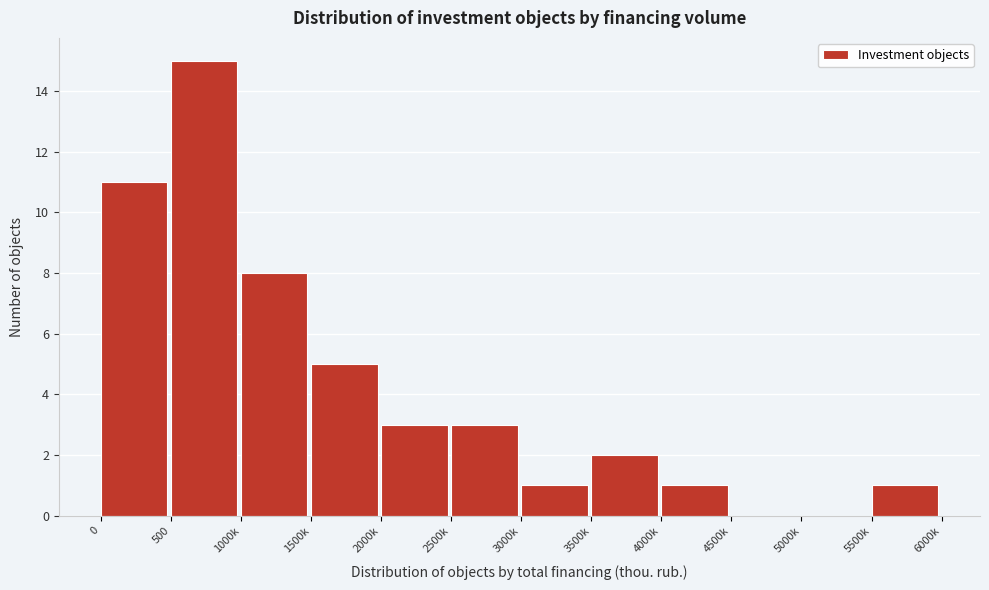

Reading left to right, what are all the values shown in this chart?

0=11	500=15	1000k=8	1500k=5	2000k=3	2500k=3	3000k=1	3500k=2	4000k=1	4500k=0	5000k=0	5500k=1